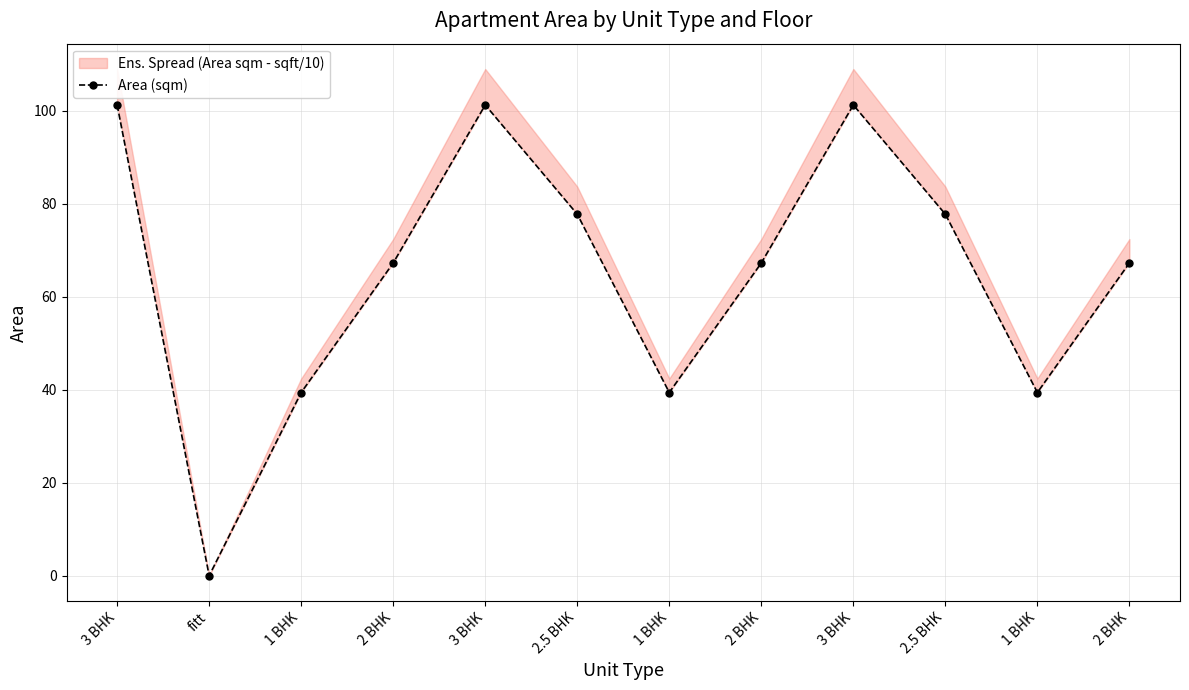

The value at 1 BHK is 39.4. True or false?

True